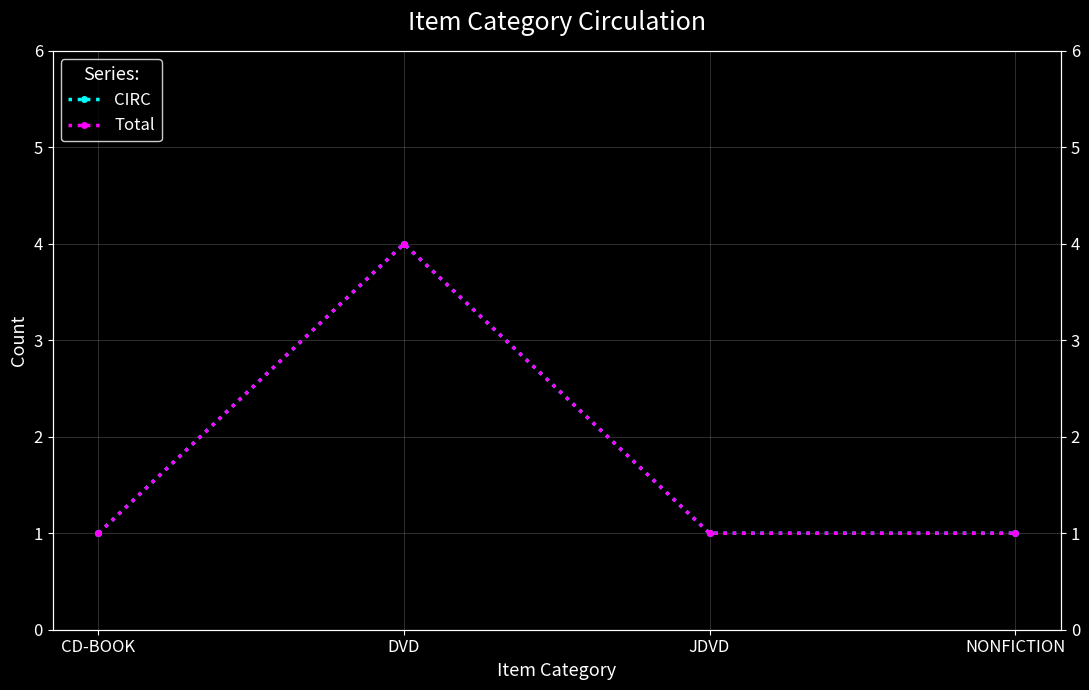

Which has a higher value, JDVD or NONFICTION?

JDVD